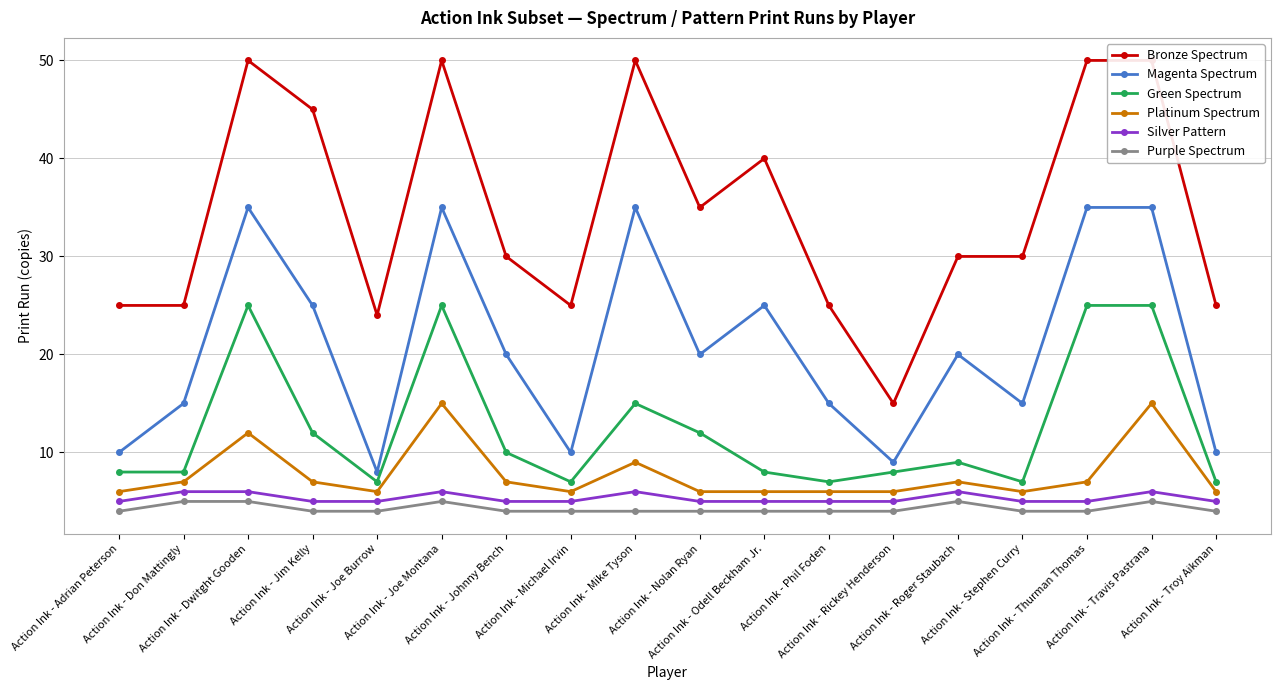

Reading left to right, transcribe all the data shown in this chart.

Bronze Spectrum: Action Ink - Adrian Peterson=25	Action Ink - Don Mattingly=25	Action Ink - Dwitght Gooden=50	Action Ink - Jim Kelly=45	Action Ink - Joe Burrow=24	Action Ink - Joe Montana=50	Action Ink - Johnny Bench=30	Action Ink - Michael Irvin=25	Action Ink - Mike Tyson=50	Action Ink - Nolan Ryan=35	Action Ink - Odell Beckham Jr.=40	Action Ink - Phil Foden=25	Action Ink - Rickey Henderson=15	Action Ink - Roger Staubach=30	Action Ink - Stephen Curry=30	Action Ink - Thurman Thomas=50	Action Ink - Travis Pastrana=50	Action Ink - Troy Aikman=25
Magenta Spectrum: Action Ink - Adrian Peterson=10	Action Ink - Don Mattingly=15	Action Ink - Dwitght Gooden=35	Action Ink - Jim Kelly=25	Action Ink - Joe Burrow=8	Action Ink - Joe Montana=35	Action Ink - Johnny Bench=20	Action Ink - Michael Irvin=10	Action Ink - Mike Tyson=35	Action Ink - Nolan Ryan=20	Action Ink - Odell Beckham Jr.=25	Action Ink - Phil Foden=15	Action Ink - Rickey Henderson=9	Action Ink - Roger Staubach=20	Action Ink - Stephen Curry=15	Action Ink - Thurman Thomas=35	Action Ink - Travis Pastrana=35	Action Ink - Troy Aikman=10
Green Spectrum: Action Ink - Adrian Peterson=8	Action Ink - Don Mattingly=8	Action Ink - Dwitght Gooden=25	Action Ink - Jim Kelly=12	Action Ink - Joe Burrow=7	Action Ink - Joe Montana=25	Action Ink - Johnny Bench=10	Action Ink - Michael Irvin=7	Action Ink - Mike Tyson=15	Action Ink - Nolan Ryan=12	Action Ink - Odell Beckham Jr.=8	Action Ink - Phil Foden=7	Action Ink - Rickey Henderson=8	Action Ink - Roger Staubach=9	Action Ink - Stephen Curry=7	Action Ink - Thurman Thomas=25	Action Ink - Travis Pastrana=25	Action Ink - Troy Aikman=7
Platinum Spectrum: Action Ink - Adrian Peterson=6	Action Ink - Don Mattingly=7	Action Ink - Dwitght Gooden=12	Action Ink - Jim Kelly=7	Action Ink - Joe Burrow=6	Action Ink - Joe Montana=15	Action Ink - Johnny Bench=7	Action Ink - Michael Irvin=6	Action Ink - Mike Tyson=9	Action Ink - Nolan Ryan=6	Action Ink - Odell Beckham Jr.=6	Action Ink - Phil Foden=6	Action Ink - Rickey Henderson=6	Action Ink - Roger Staubach=7	Action Ink - Stephen Curry=6	Action Ink - Thurman Thomas=7	Action Ink - Travis Pastrana=15	Action Ink - Troy Aikman=6
Silver Pattern: Action Ink - Adrian Peterson=5	Action Ink - Don Mattingly=6	Action Ink - Dwitght Gooden=6	Action Ink - Jim Kelly=5	Action Ink - Joe Burrow=5	Action Ink - Joe Montana=6	Action Ink - Johnny Bench=5	Action Ink - Michael Irvin=5	Action Ink - Mike Tyson=6	Action Ink - Nolan Ryan=5	Action Ink - Odell Beckham Jr.=5	Action Ink - Phil Foden=5	Action Ink - Rickey Henderson=5	Action Ink - Roger Staubach=6	Action Ink - Stephen Curry=5	Action Ink - Thurman Thomas=5	Action Ink - Travis Pastrana=6	Action Ink - Troy Aikman=5
Purple Spectrum: Action Ink - Adrian Peterson=4	Action Ink - Don Mattingly=5	Action Ink - Dwitght Gooden=5	Action Ink - Jim Kelly=4	Action Ink - Joe Burrow=4	Action Ink - Joe Montana=5	Action Ink - Johnny Bench=4	Action Ink - Michael Irvin=4	Action Ink - Mike Tyson=4	Action Ink - Nolan Ryan=4	Action Ink - Odell Beckham Jr.=4	Action Ink - Phil Foden=4	Action Ink - Rickey Henderson=4	Action Ink - Roger Staubach=5	Action Ink - Stephen Curry=4	Action Ink - Thurman Thomas=4	Action Ink - Travis Pastrana=5	Action Ink - Troy Aikman=4